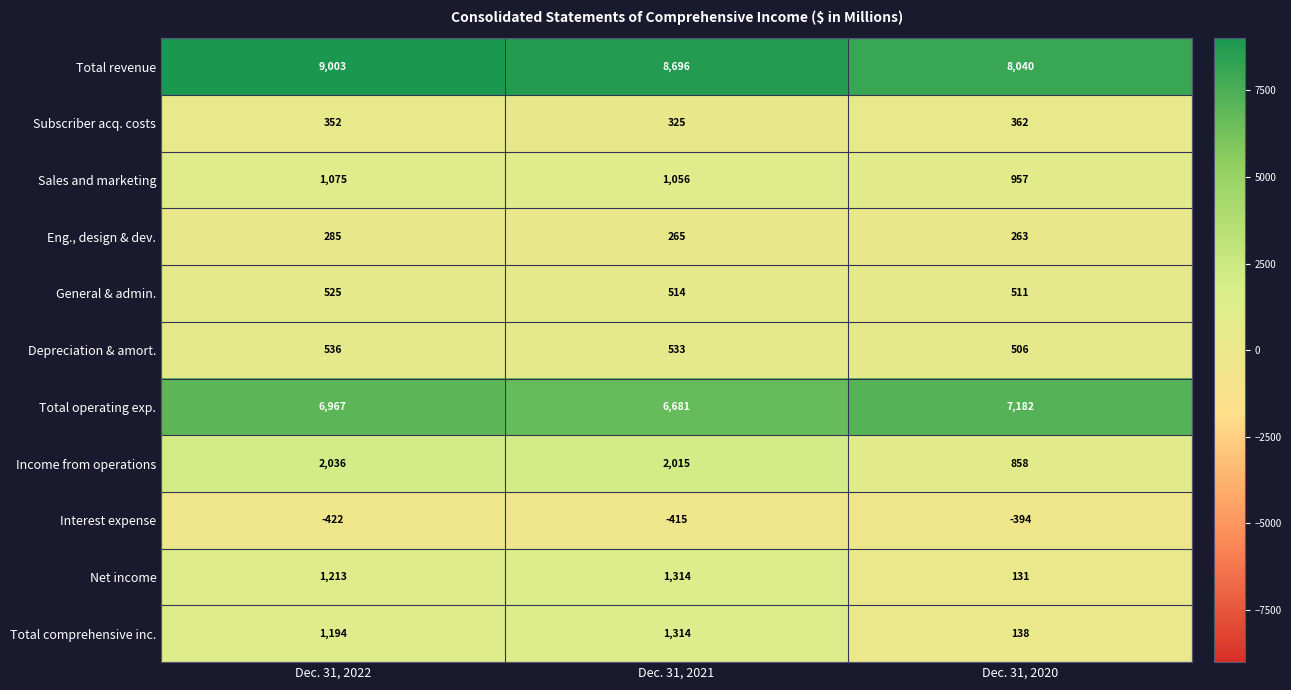

Which series has the largest range (max minus min)?

Net income